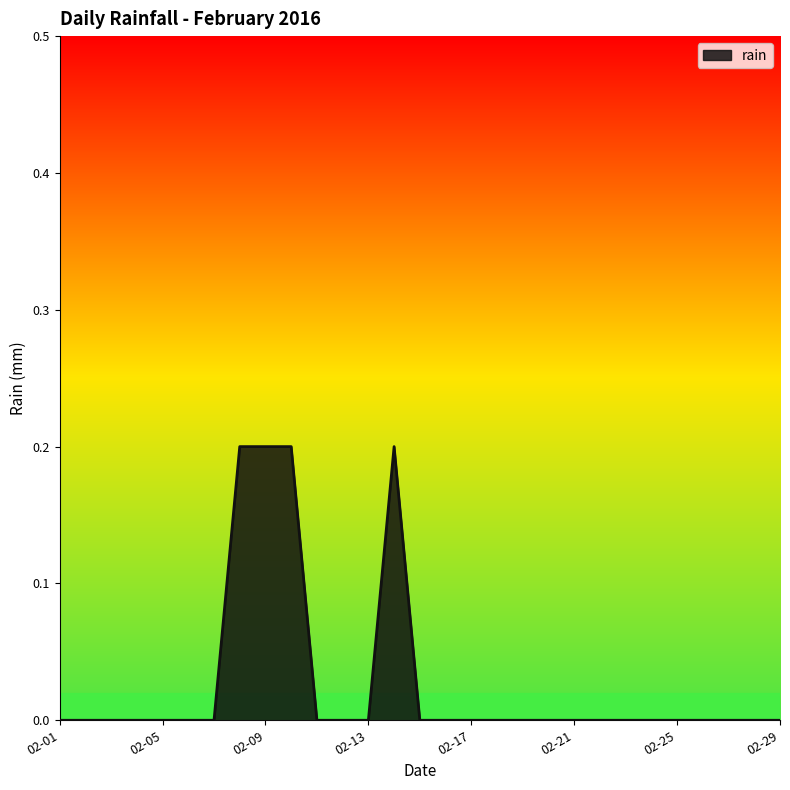

Does the chart display data point markers on the line(s)?

No